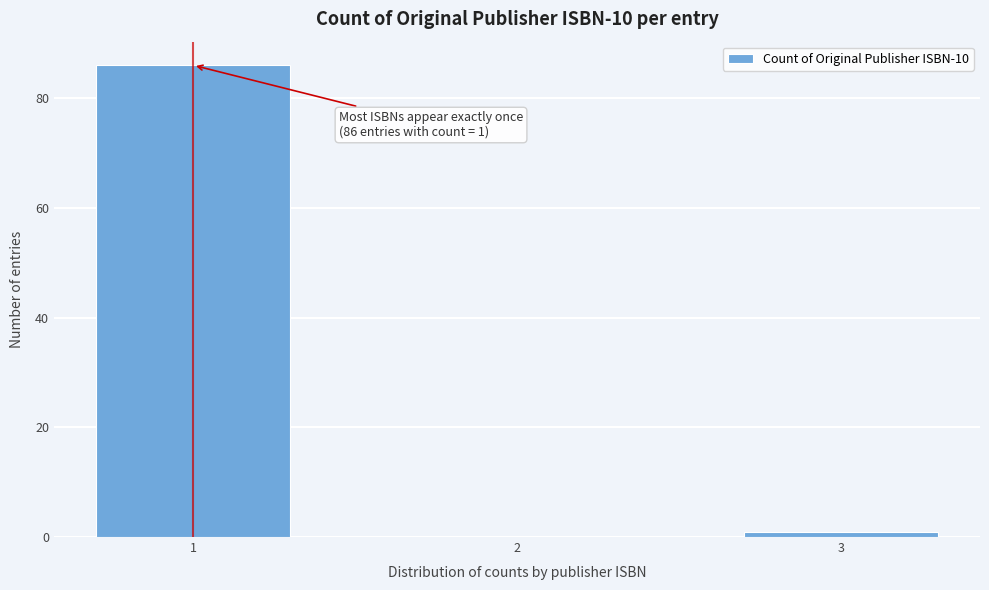

Reading right to left, extract all data points from this chart.

3=1	2=0	1=86